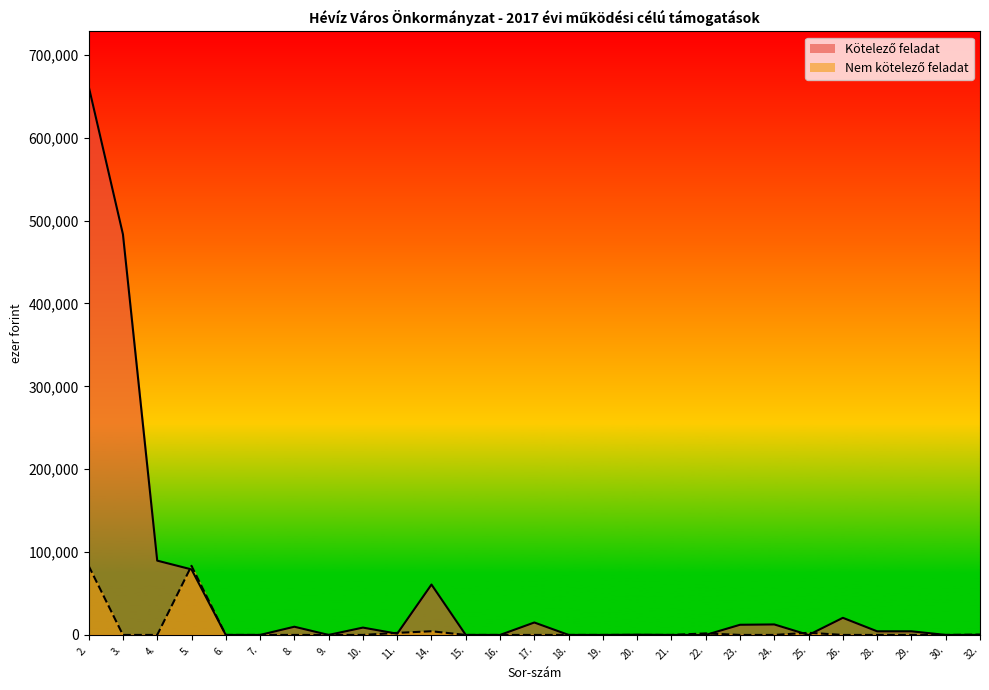

What is the average value of the Nem kötelező feladat series?

6611